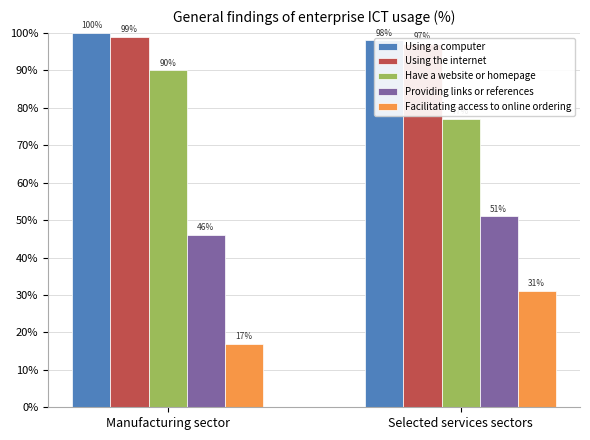

What is the label of the 2nd bar from the left?

Selected services sectors